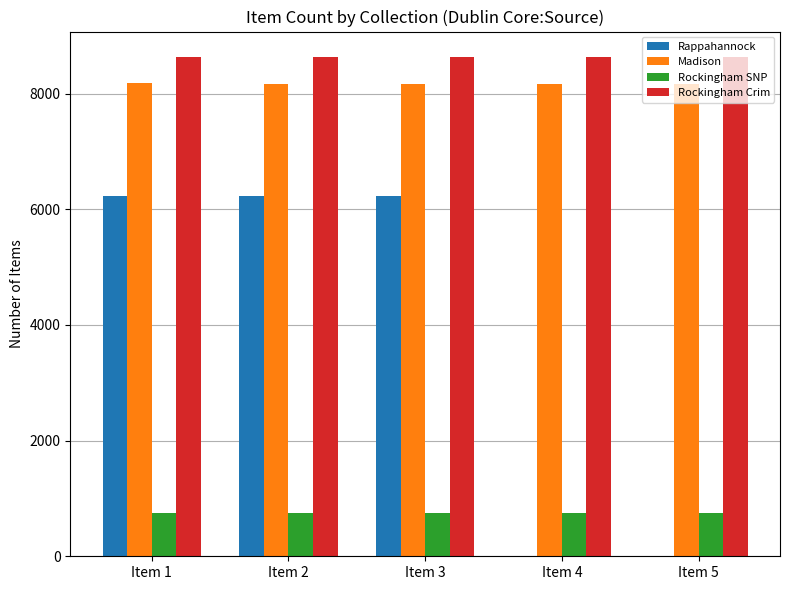

What is the maximum value shown in the chart?

8640